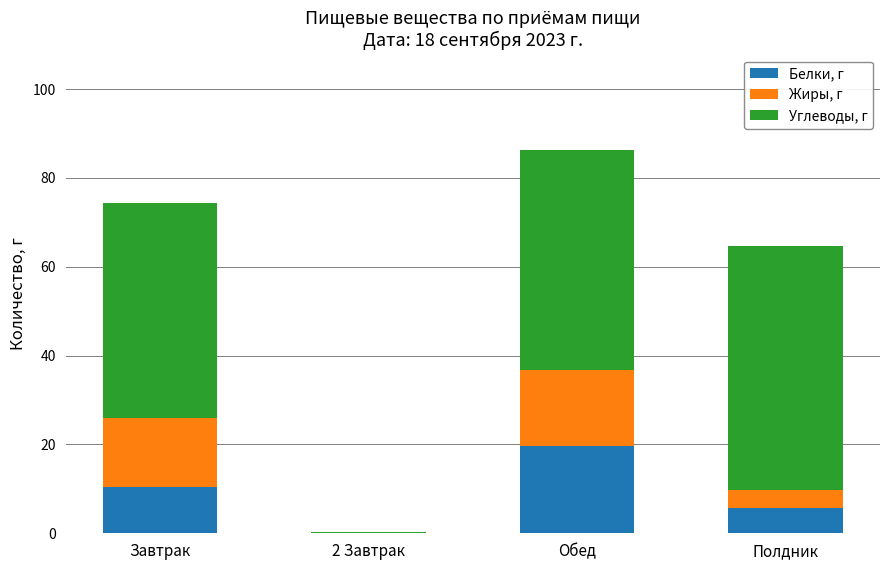

Which category has the highest value in the Белки, г series?

Обед